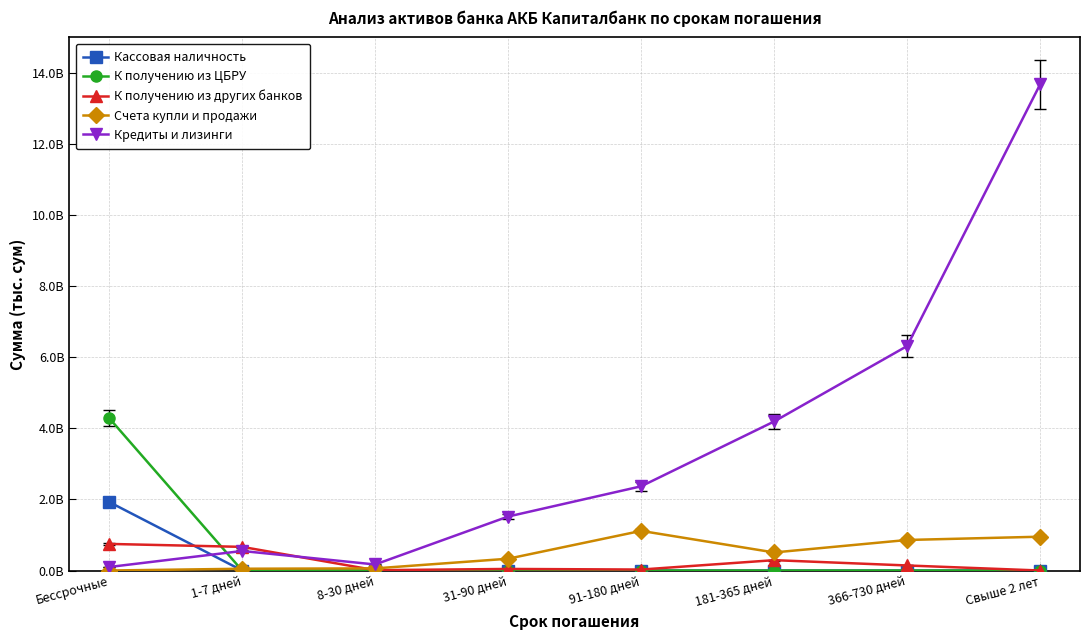

Which category has the lowest value across all series?

1-7 дней